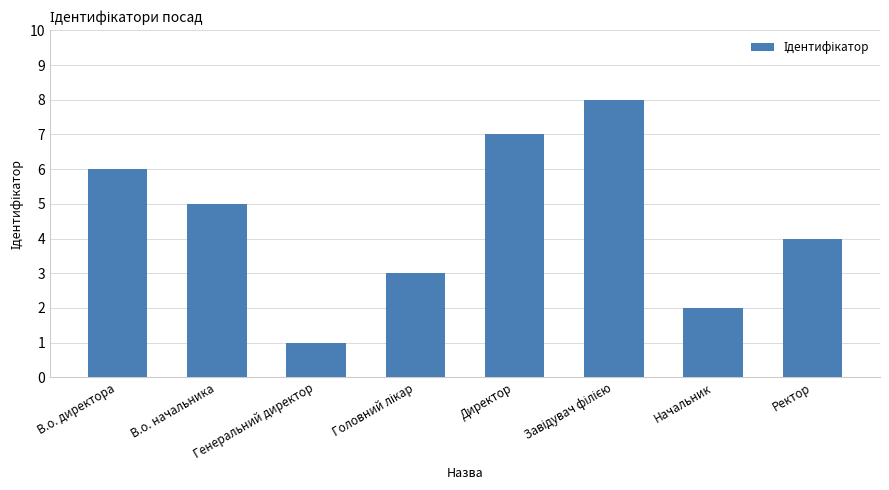

What is the greatest value displayed?

8